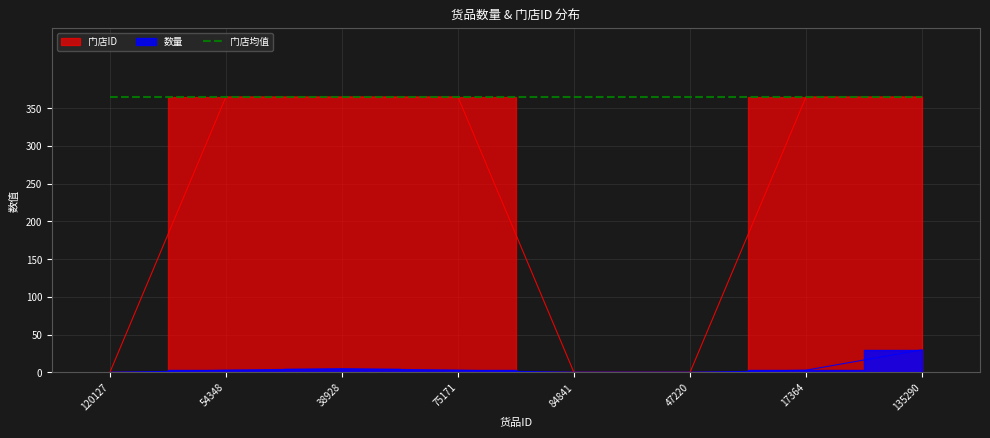

Does the chart have visible grid lines?

Yes